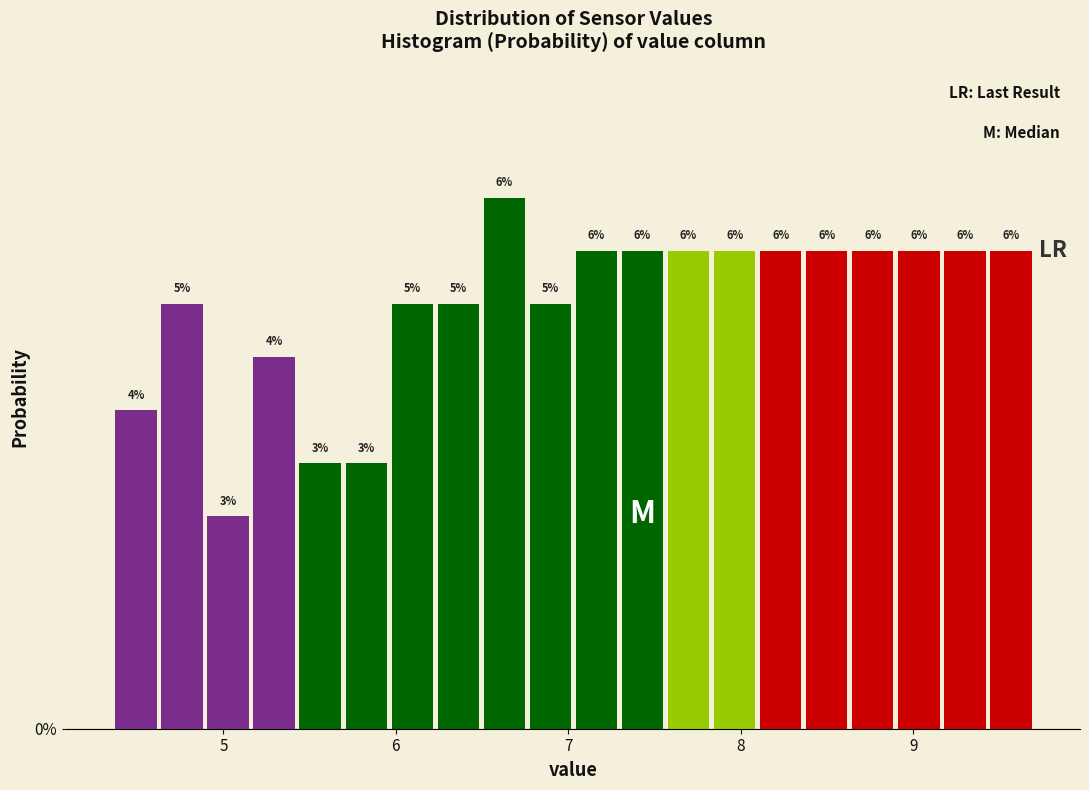

Read against the x-axis, roughly where is the centre of the tallest bar?

6.6